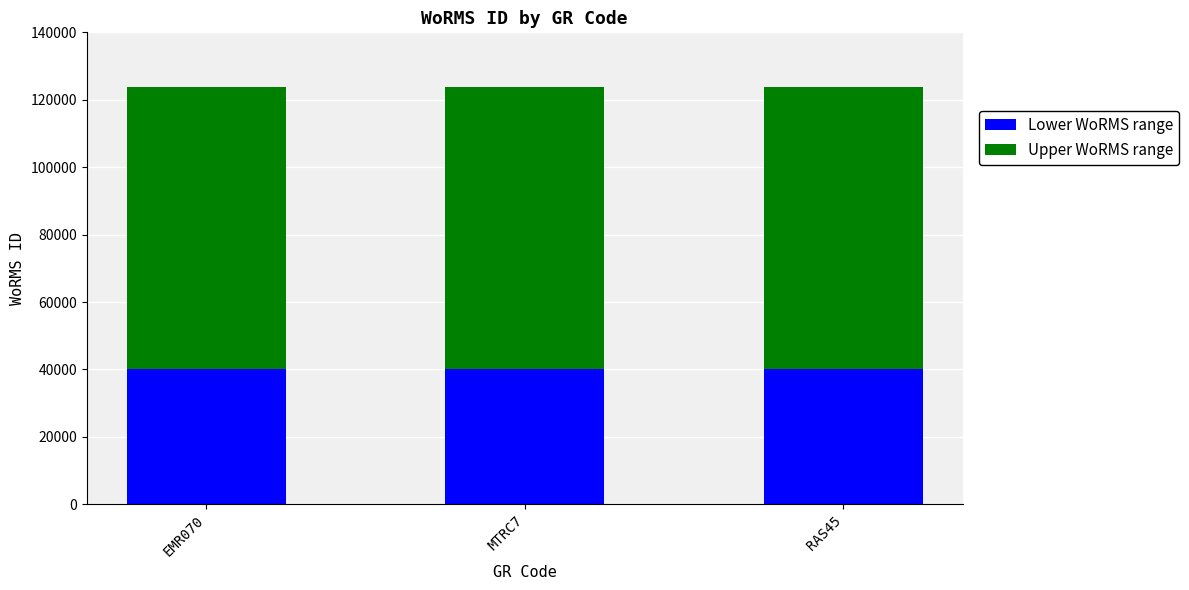

What is the sum of all Lower WoRMS range values?

120000